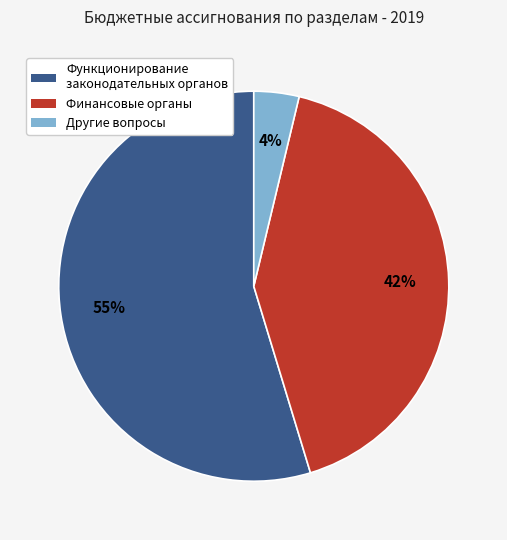

Is there a majority slice in this chart?

Yes